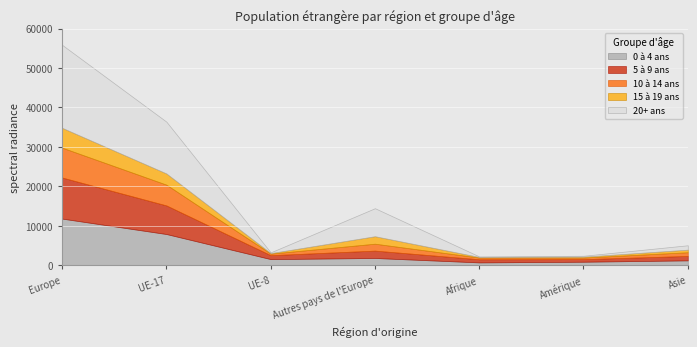

Rank the series at Autres pays de l'Europe from highest to lowest value.

20+ ans, 15 à 19 ans, 5 à 9 ans, 0 à 4 ans, 10 à 14 ans